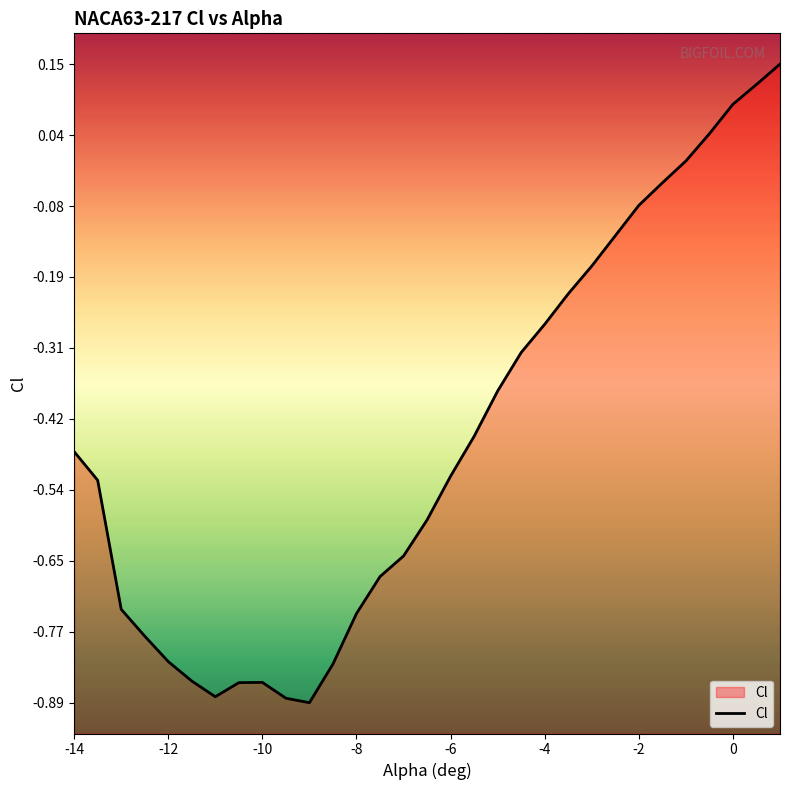

Is it true that the value at -4.5 is -0.1?

False